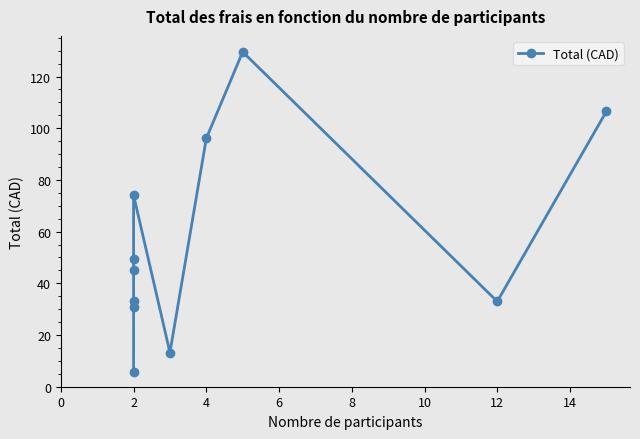

Is this an area chart (filled region under the line)?

No